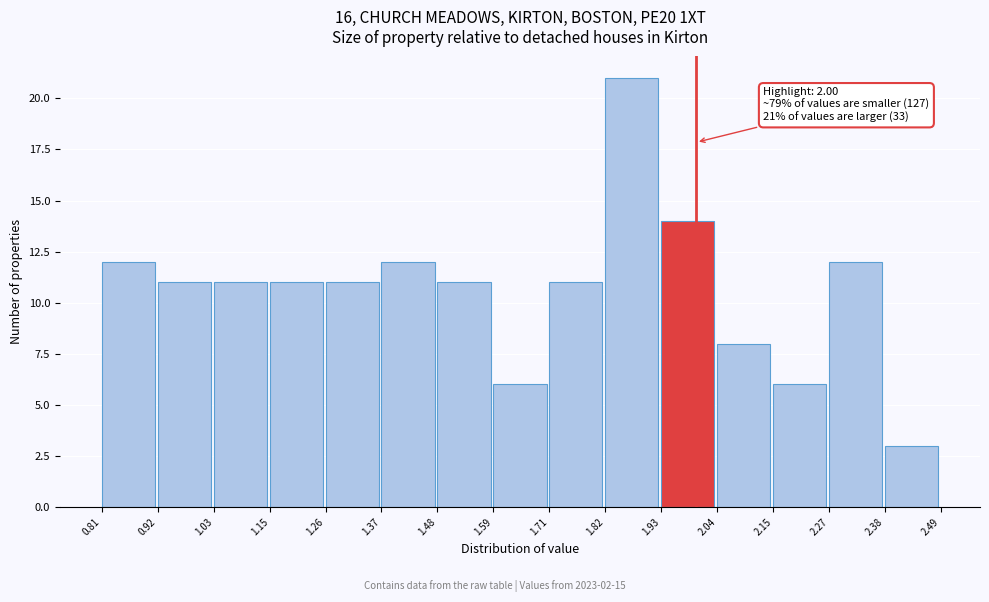

Which range on the x-axis has the tallest bar?

1.82 to 1.93